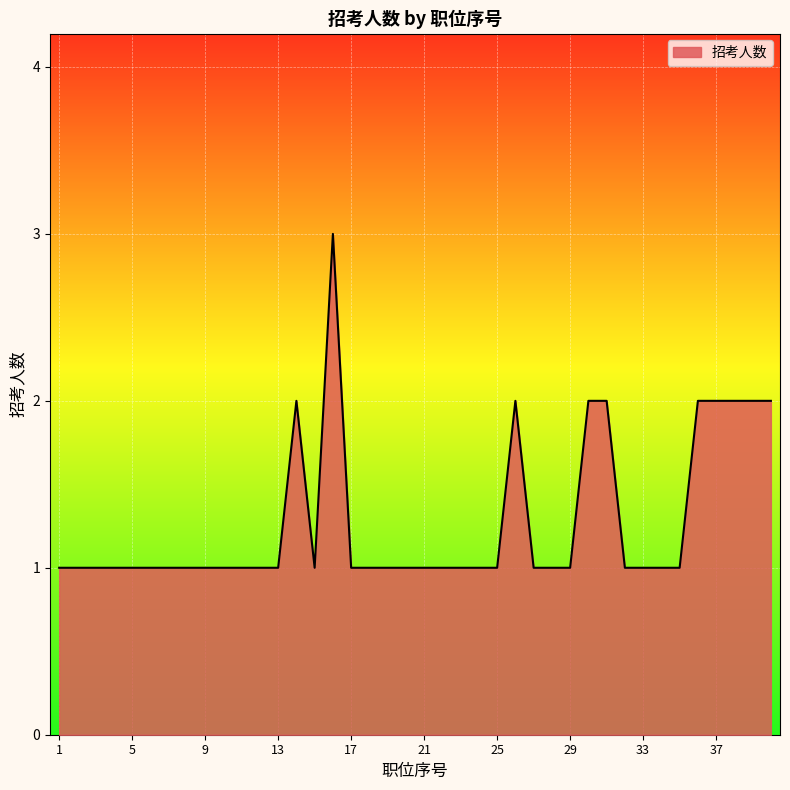

What is the maximum value shown in the chart?

3